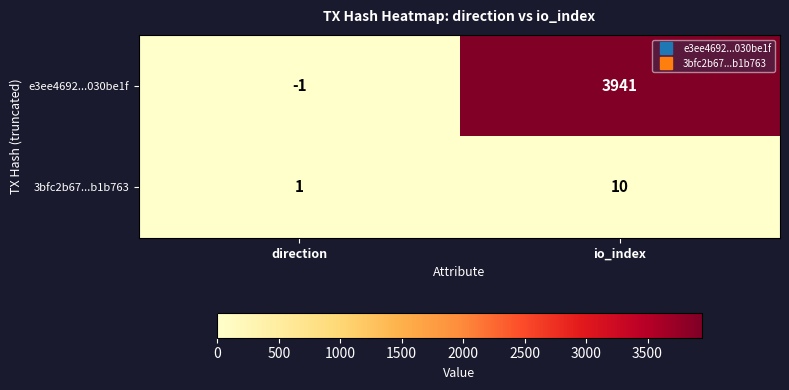

Which category has the highest value across all series?

io_index